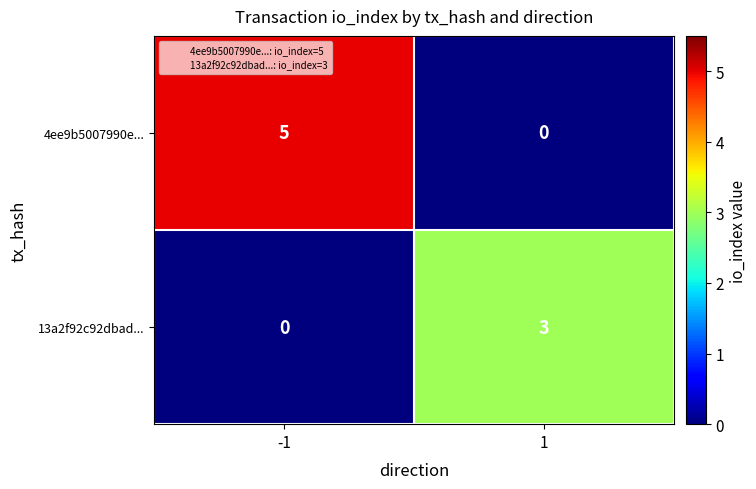

What is the difference between the highest and lowest values at -1?

5